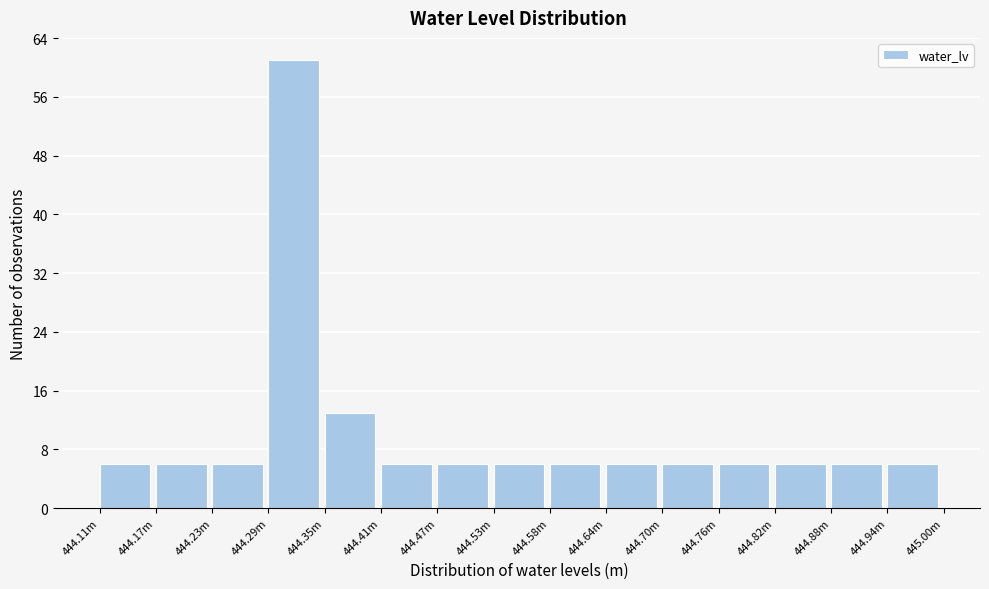

Reading right to left, list all the values displayed in this chart.

6	6	6	6	6	6	6	6	6	6	13	61	6	6	6